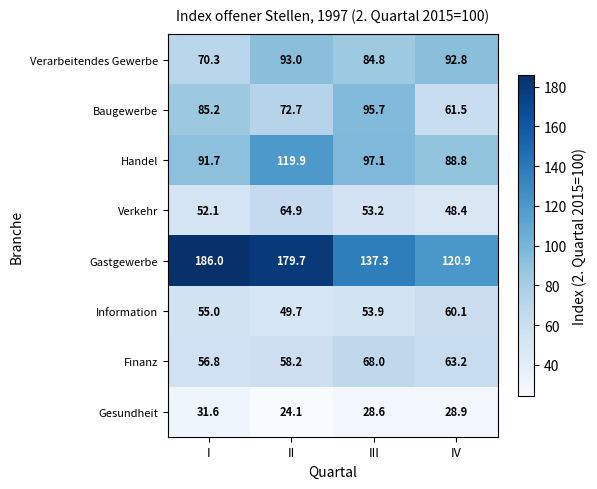

Where does the Gastgewerbe series first go above 179?

I